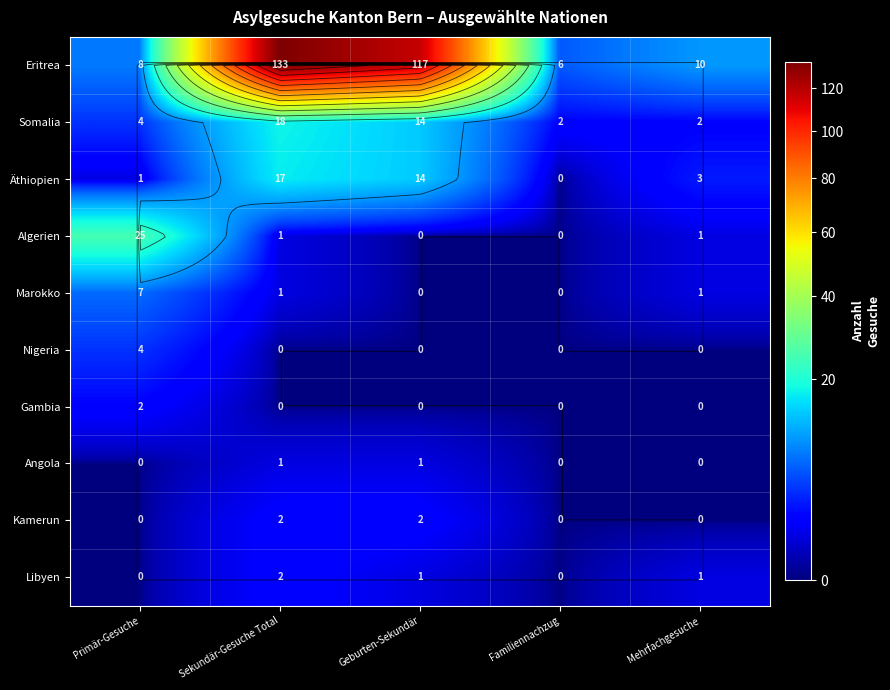

Is it true that Äthiopien equals 0 at Familiennachzug?

True